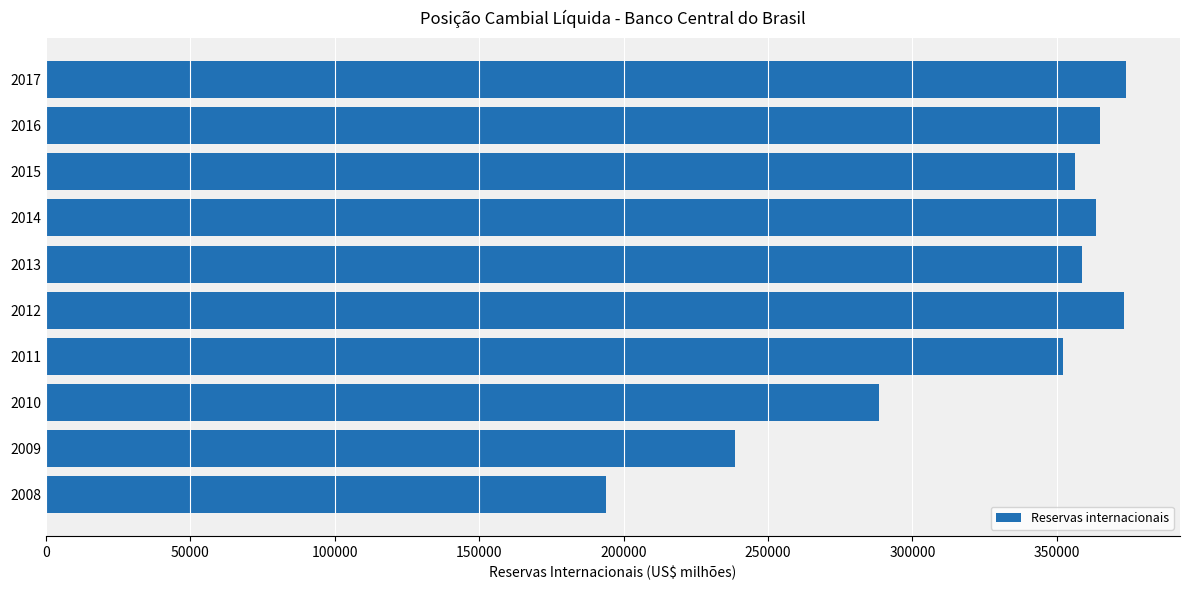

How many data points are less than 358807?

5